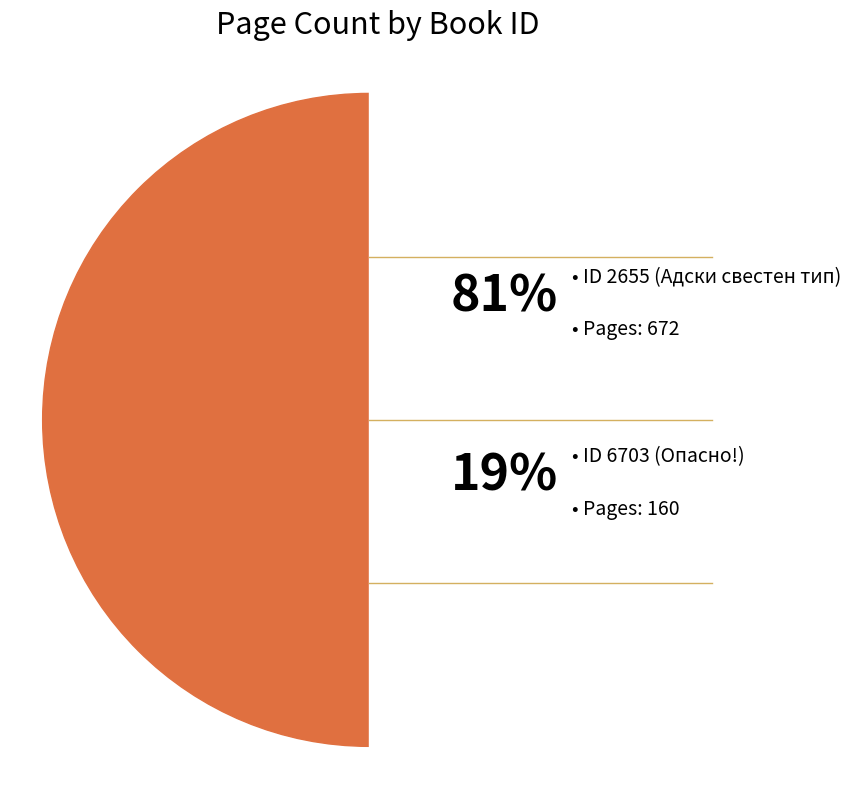

What is the change in value from 6703 to 2655?

+512